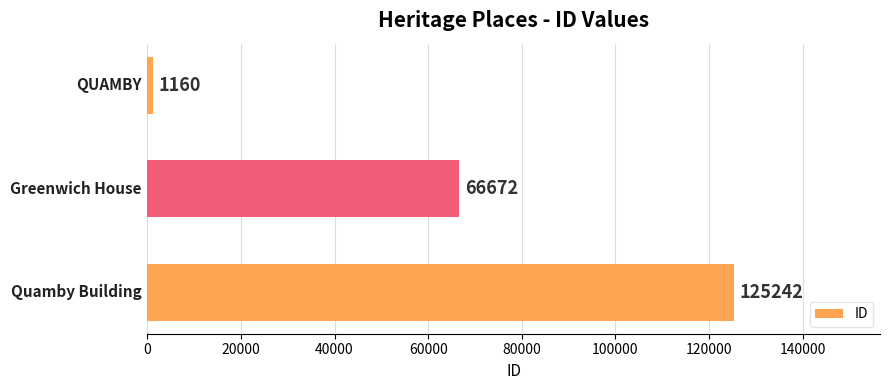

Count the values in the range 1160 to 125242.

3